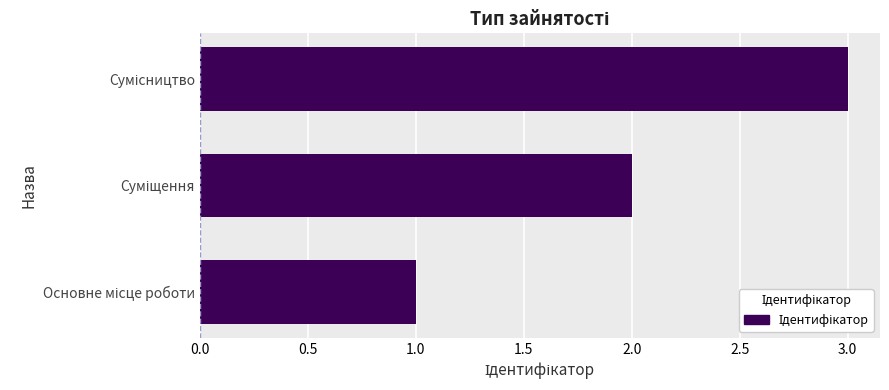

What is the greatest value displayed?

3